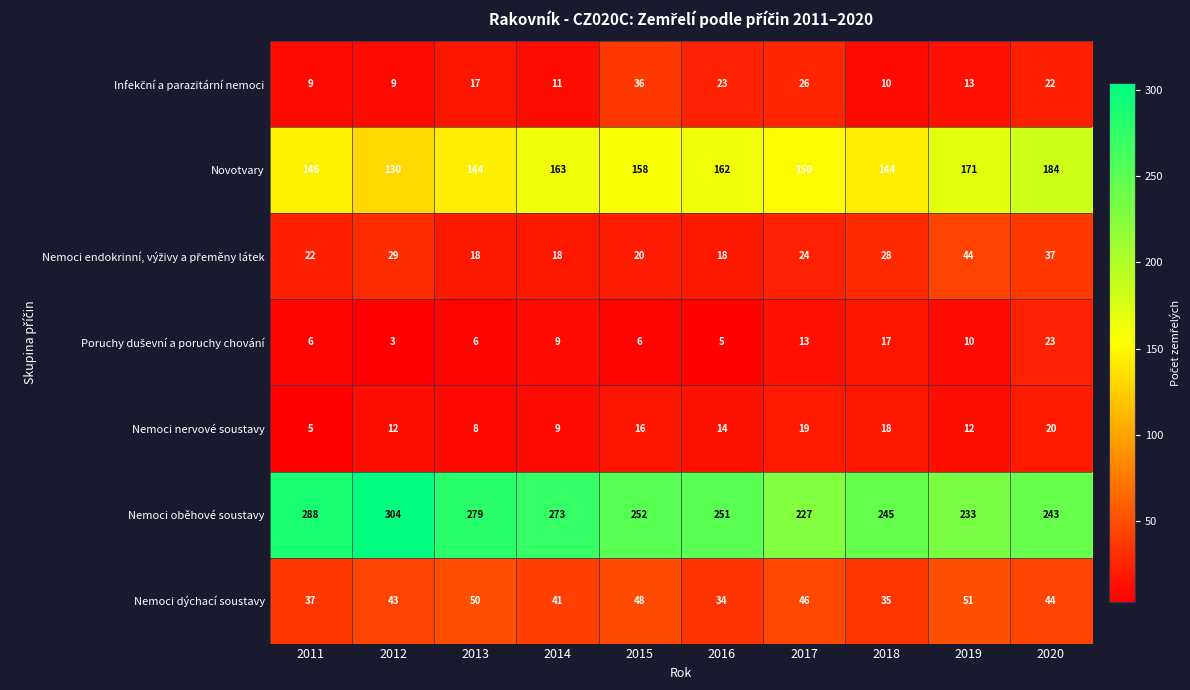

What is the total value across all series at 2019?

534